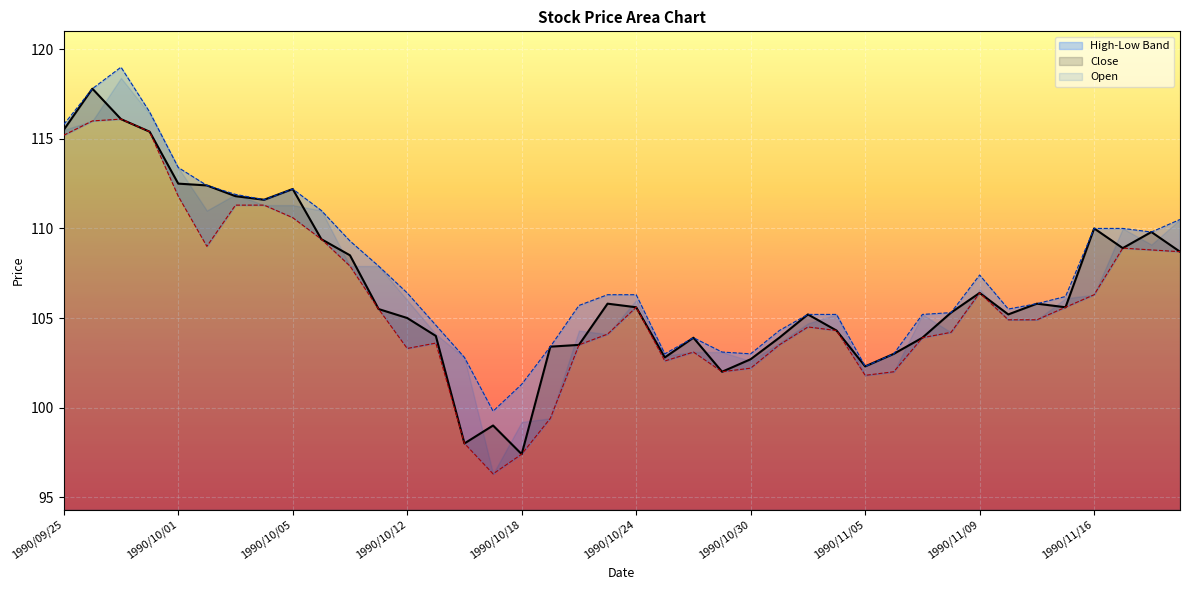

True or false: Close has a value of 105.5 at 1990/10/11.

True